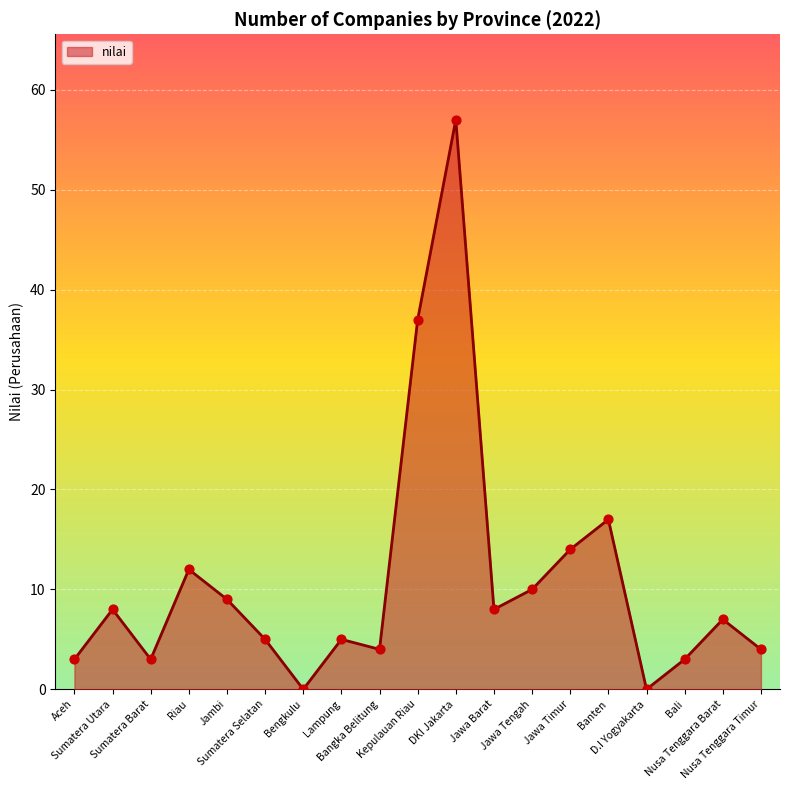

Which has a higher value, Sumatera Utara or Kepulauan Riau?

Kepulauan Riau